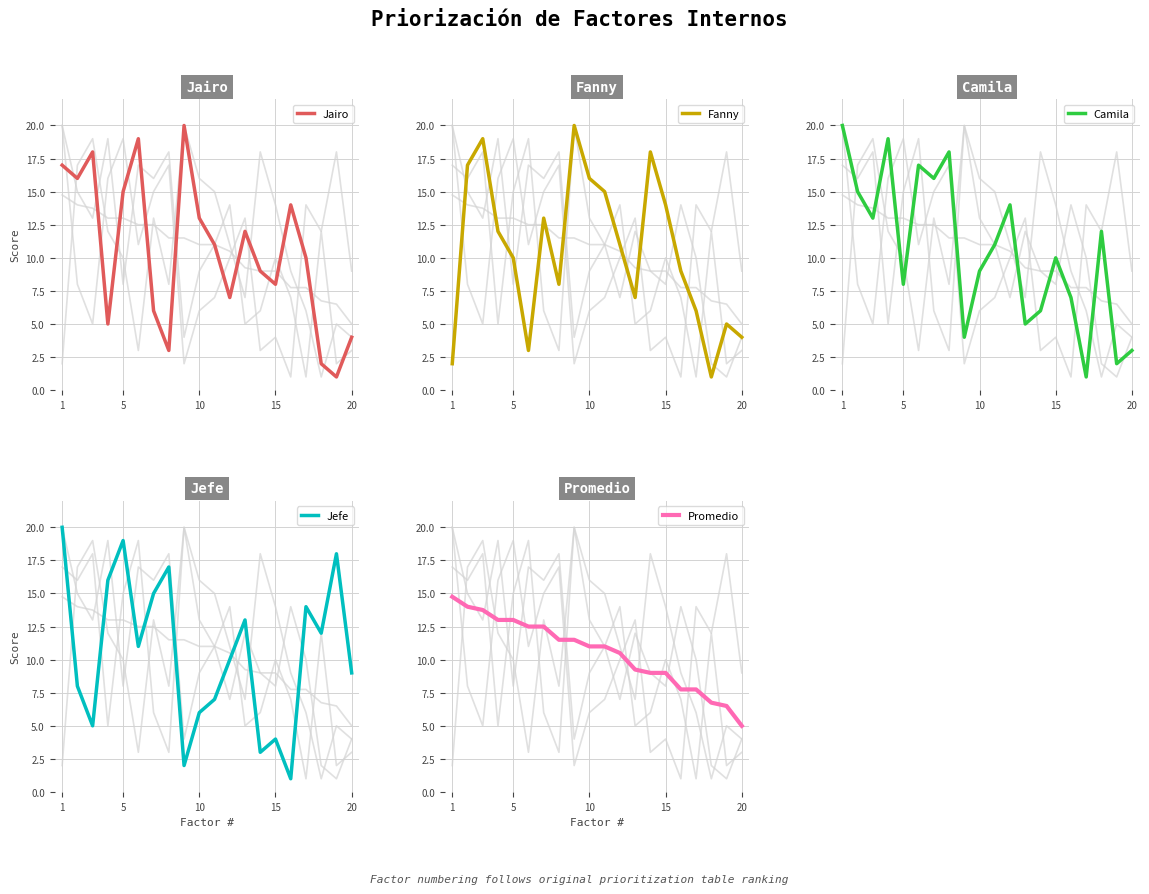

Reading left to right, list all the values displayed in this chart.

Jairo: 17.0	16.0	18.0	5.0	15.0	19.0	6.0	3.0	20.0	13.0	11.0	7.0	12.0	9.0	8.0	14.0	10.0	2.0	1.0	4.0
Fanny: 2.0	17.0	19.0	12.0	10.0	3.0	13.0	8.0	20.0	16.0	15.0	11.0	7.0	18.0	14.0	9.0	6.0	1.0	5.0	4.0
Camila: 20.0	15.0	13.0	19.0	8.0	17.0	16.0	18.0	4.0	9.0	11.0	14.0	5.0	6.0	10.0	7.0	1.0	12.0	2.0	3.0
Jefe: 20.0	8.0	5.0	16.0	19.0	11.0	15.0	17.0	2.0	6.0	7.0	10.0	13.0	3.0	4.0	1.0	14.0	12.0	18.0	9.0
Promedio: 14.8	14.0	13.8	13.0	13.0	12.5	12.5	11.5	11.5	11.0	11.0	10.5	9.2	9.0	9.0	7.8	7.8	6.8	6.5	5.0